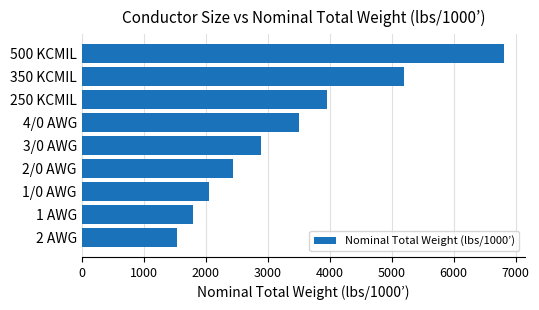

Rank the categories by value from highest to lowest.

500 KCMIL, 350 KCMIL, 250 KCMIL, 4/0 AWG, 3/0 AWG, 2/0 AWG, 1/0 AWG, 1 AWG, 2 AWG